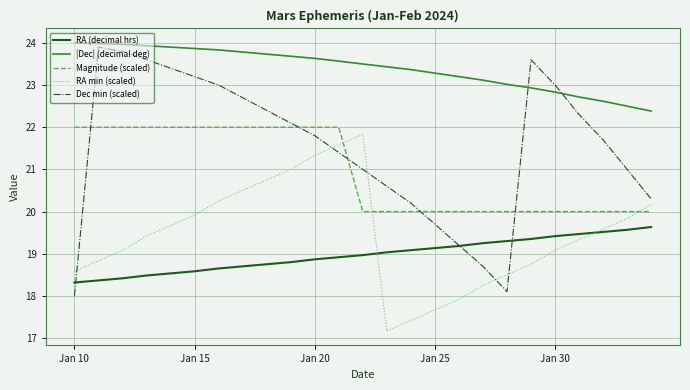

Which series has the widest spread of values?

Dec min (scaled)